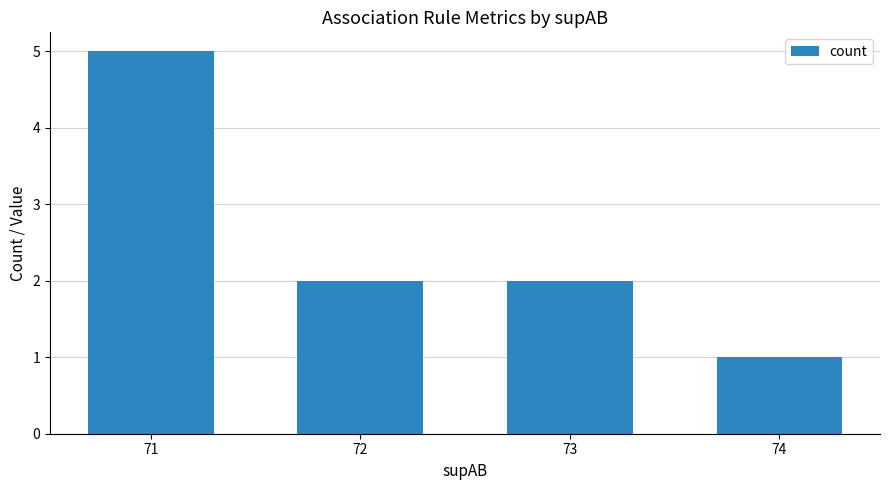

Which has a higher value, 73 or 74?

73